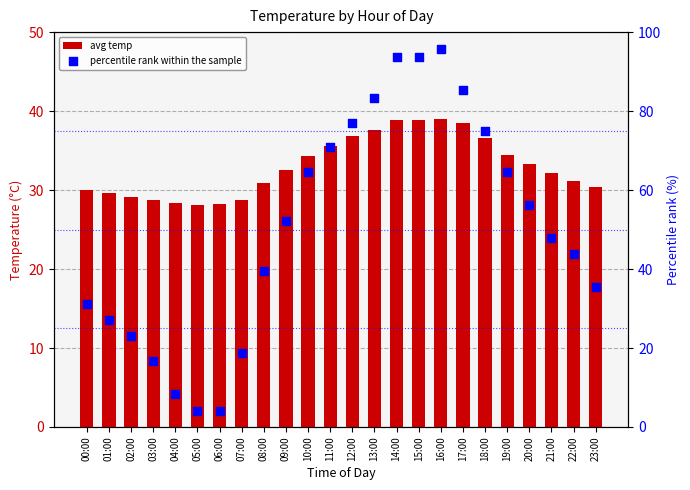

At which category is the sum across all series the highest?

16:00